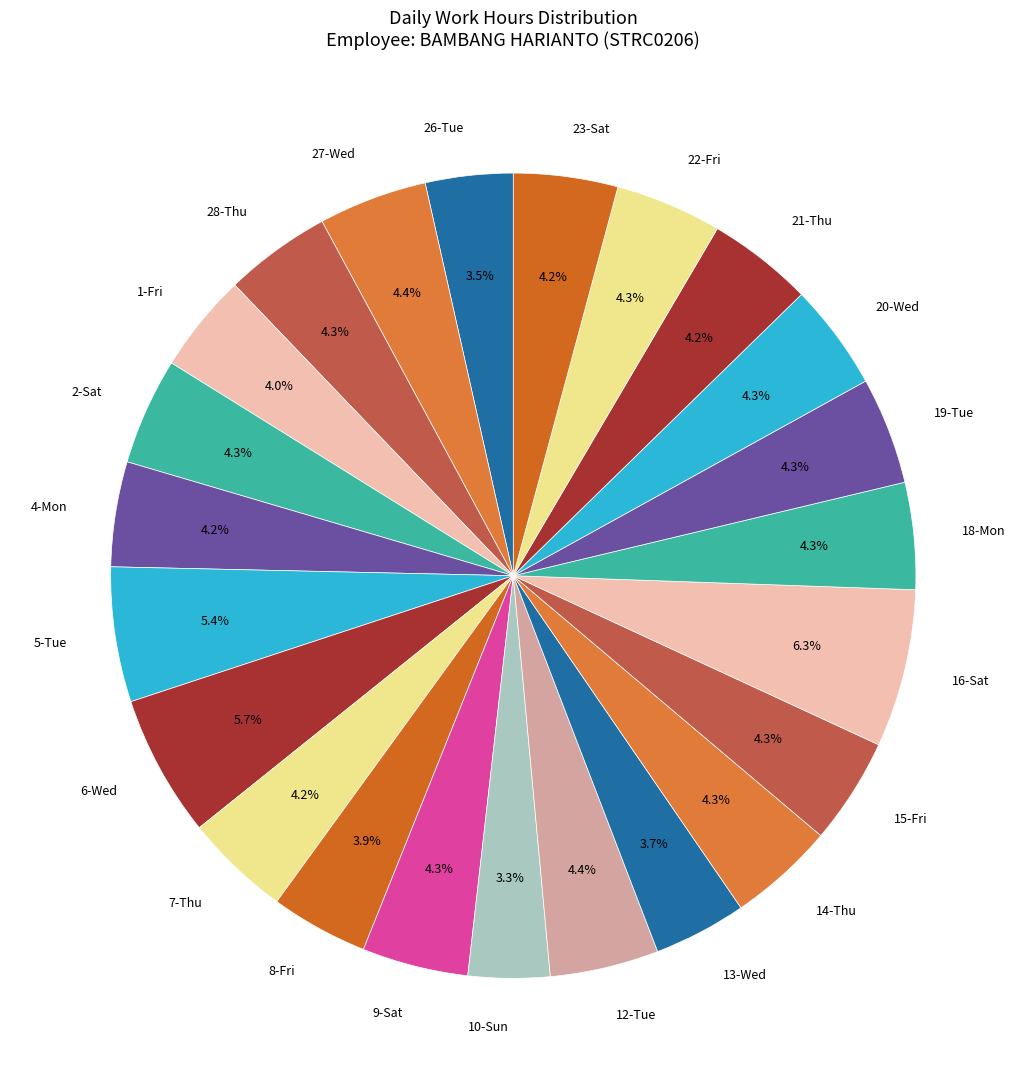

Is there a majority slice in this chart?

No